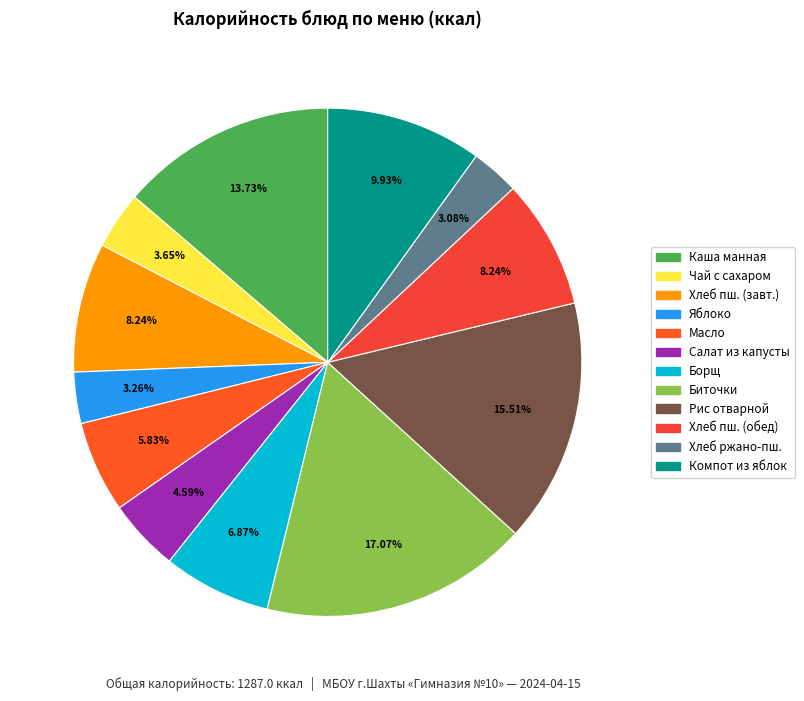

Count the number of slices in the pie.

12